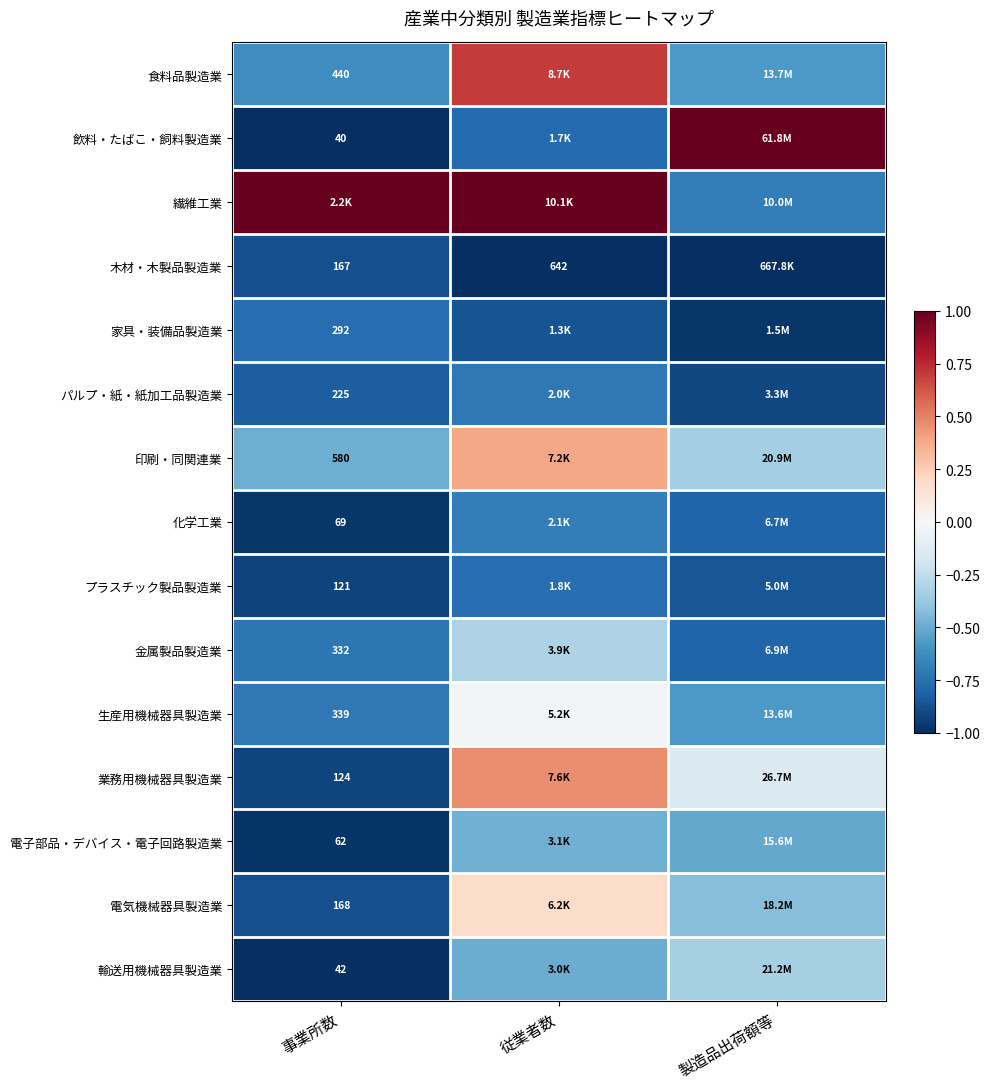

Rank the series by their maximum value, from lowest to highest.

木材・木製品製造業, 家具・装備品製造業, プラスチック製品製造業, パルプ・紙・紙加工品製造業, 化学工業, 電子部品・デバイス・電子回路製造業, 輸送用機械器具製造業, 金属製品製造業, 生産用機械器具製造業, 電気機械器具製造業, 印刷・同関連業, 業務用機械器具製造業, 食料品製造業, 飲料・たばこ・飼料製造業, 繊維工業